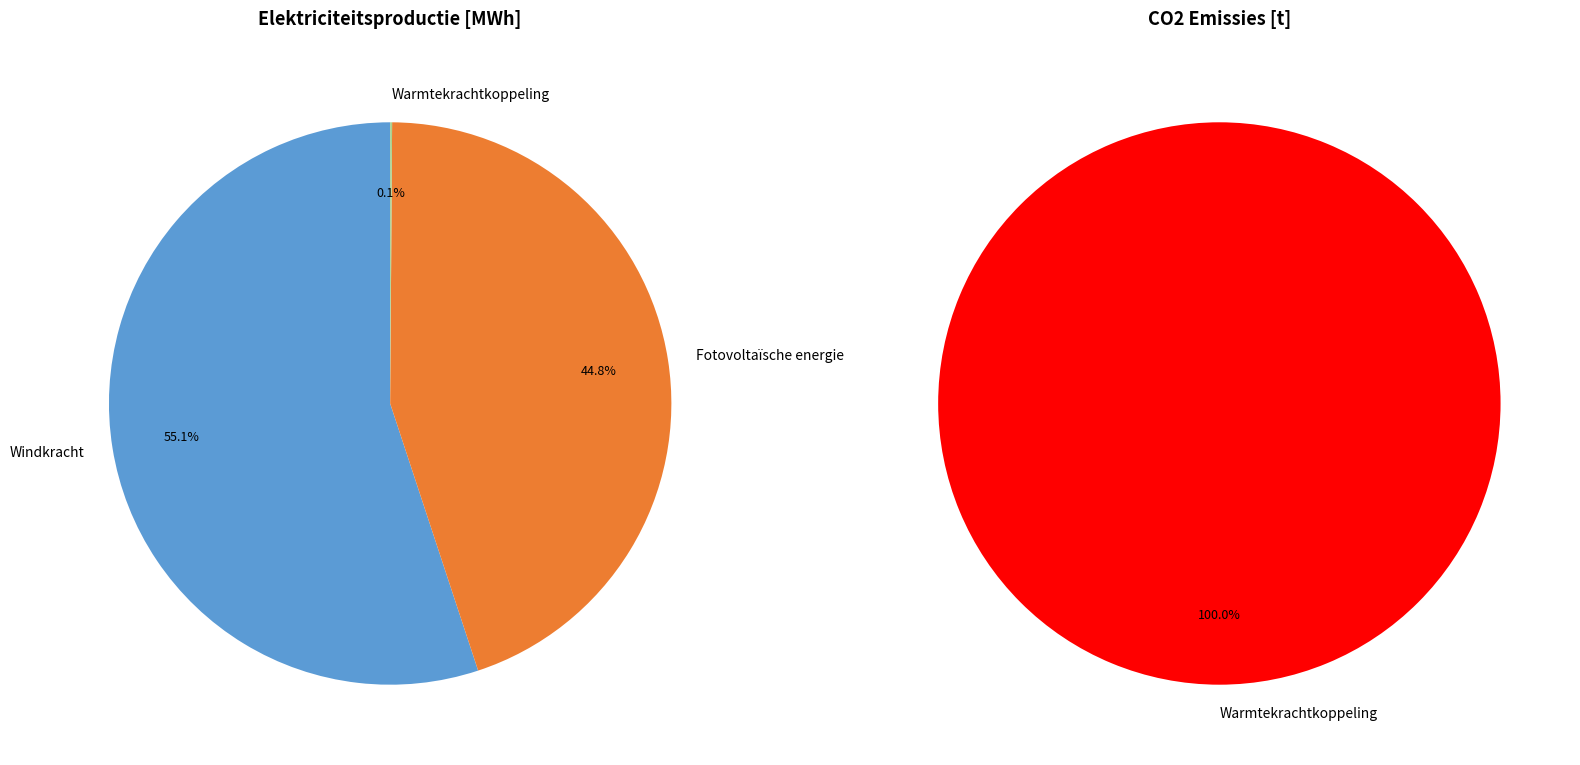

Is it true that Warmtekrachtkoppeling is 13% of the pie?

False